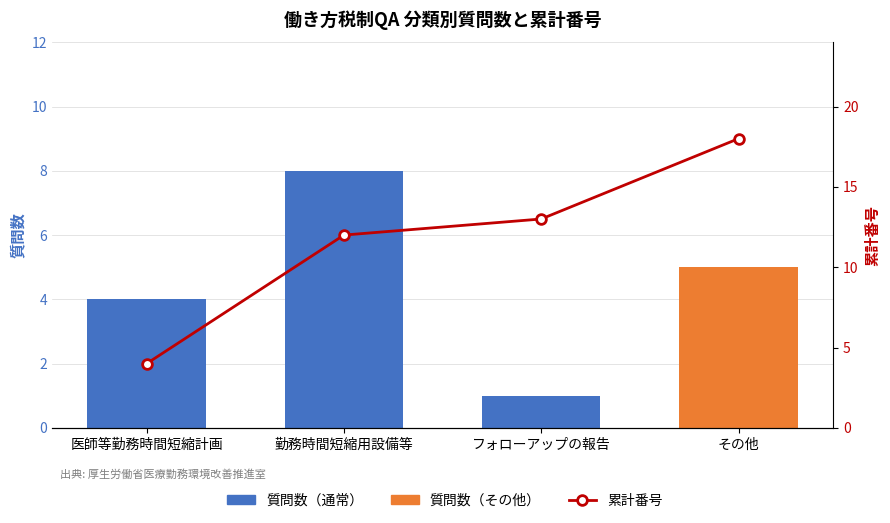

Which series has the widest spread of values?

累計番号